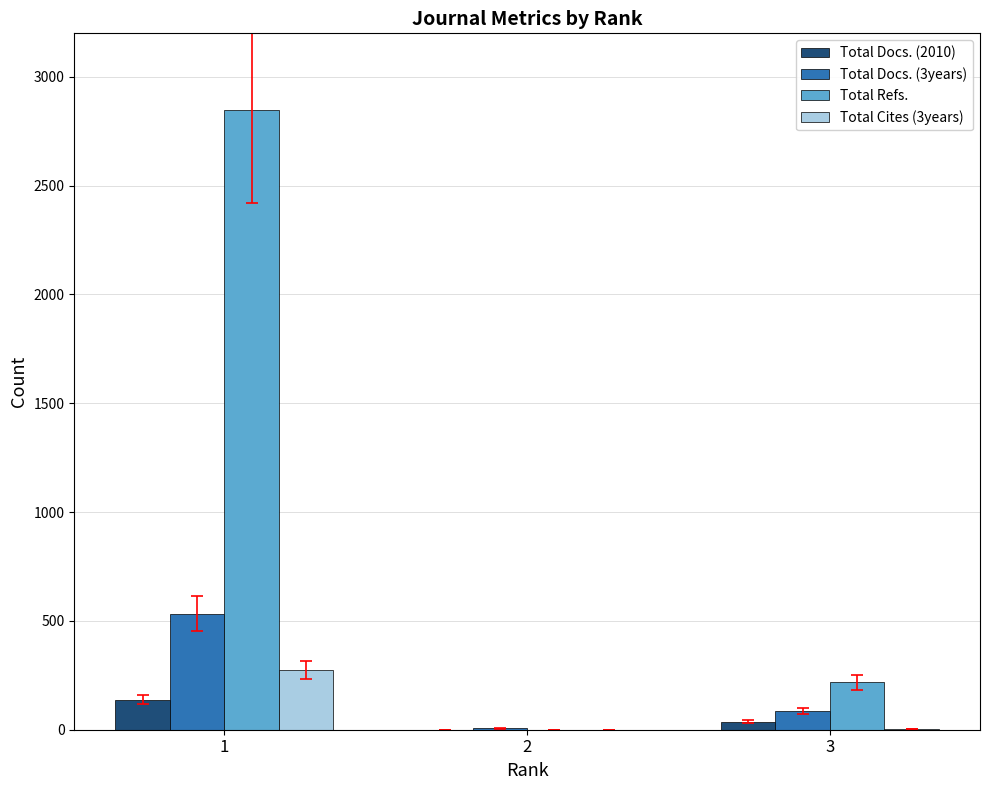

What is the greatest value displayed?

2848